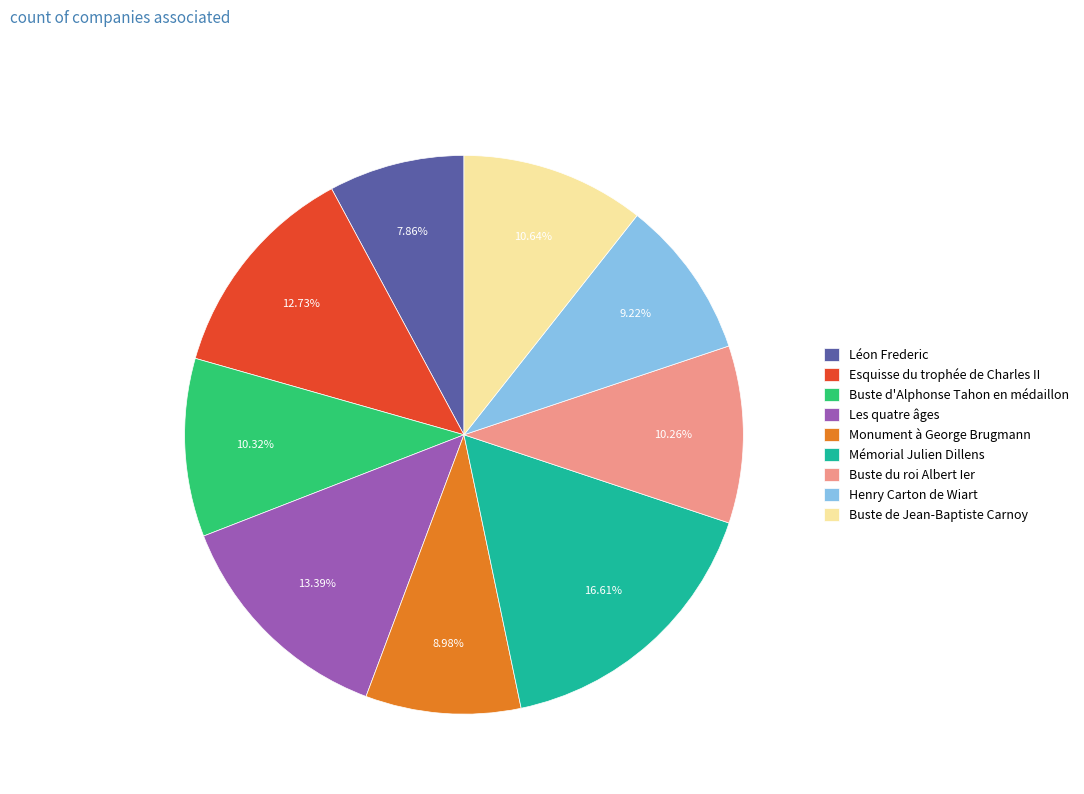

To the nearest percent, what is the difference between the largest and smallest slice percentages?

9%